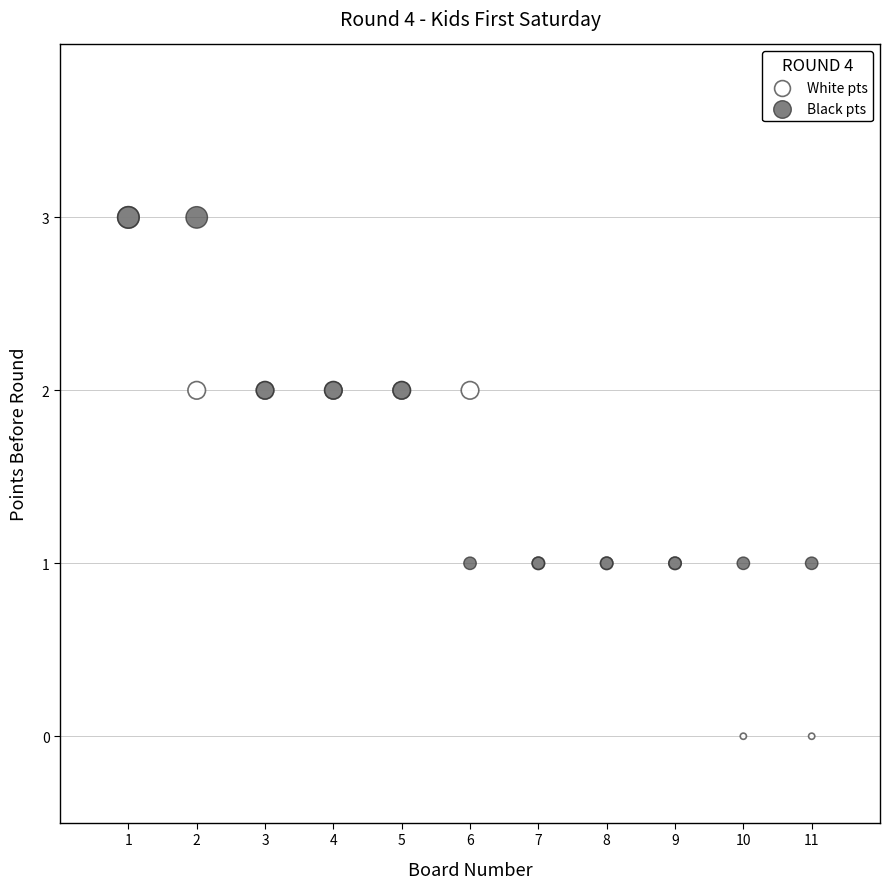

Which series has the widest spread of Y values?

White pts